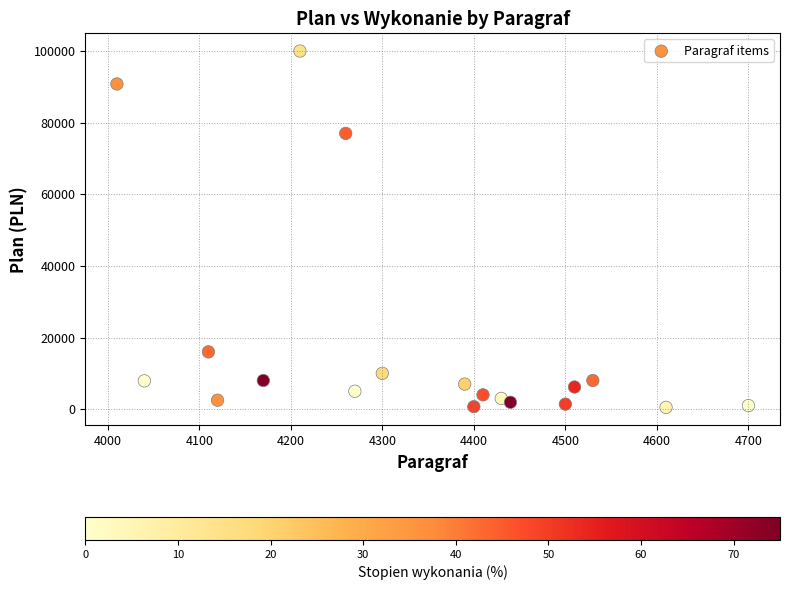

What Y value in the scatter plot is closest to 50250?

77000